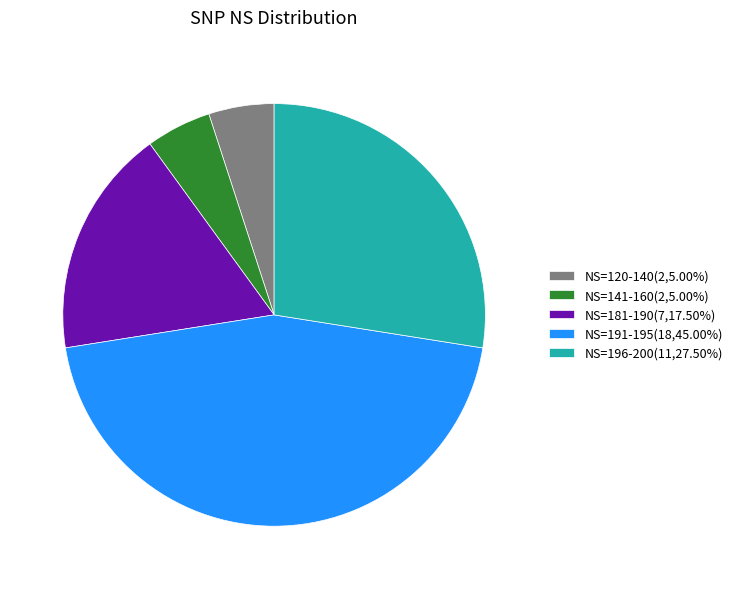

Is the sum of NS=120-140(2,5.00%) and NS=181-190(7,17.50%) greater than half?

No